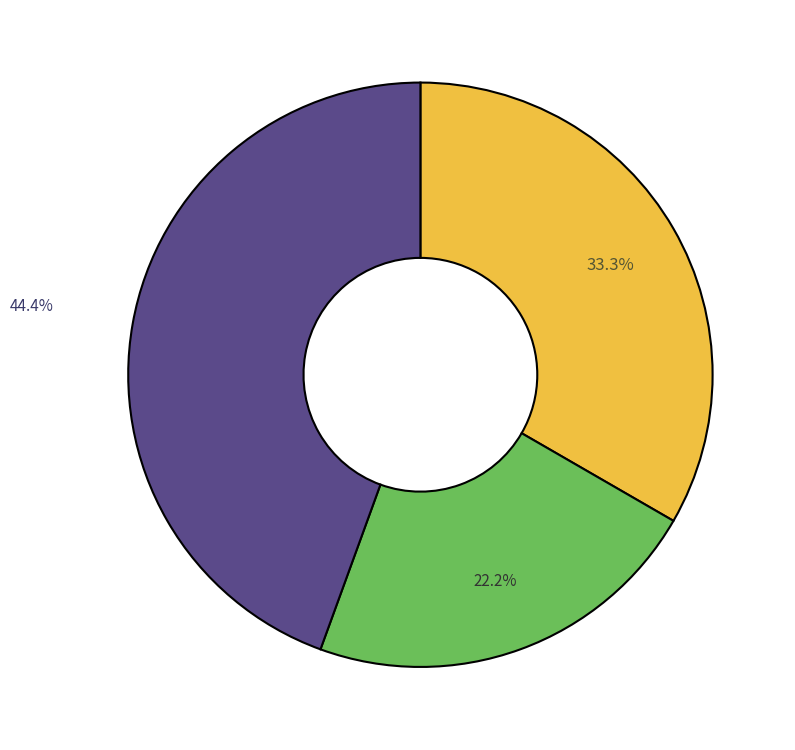

Is there any slice that represents more than half of the pie?

No